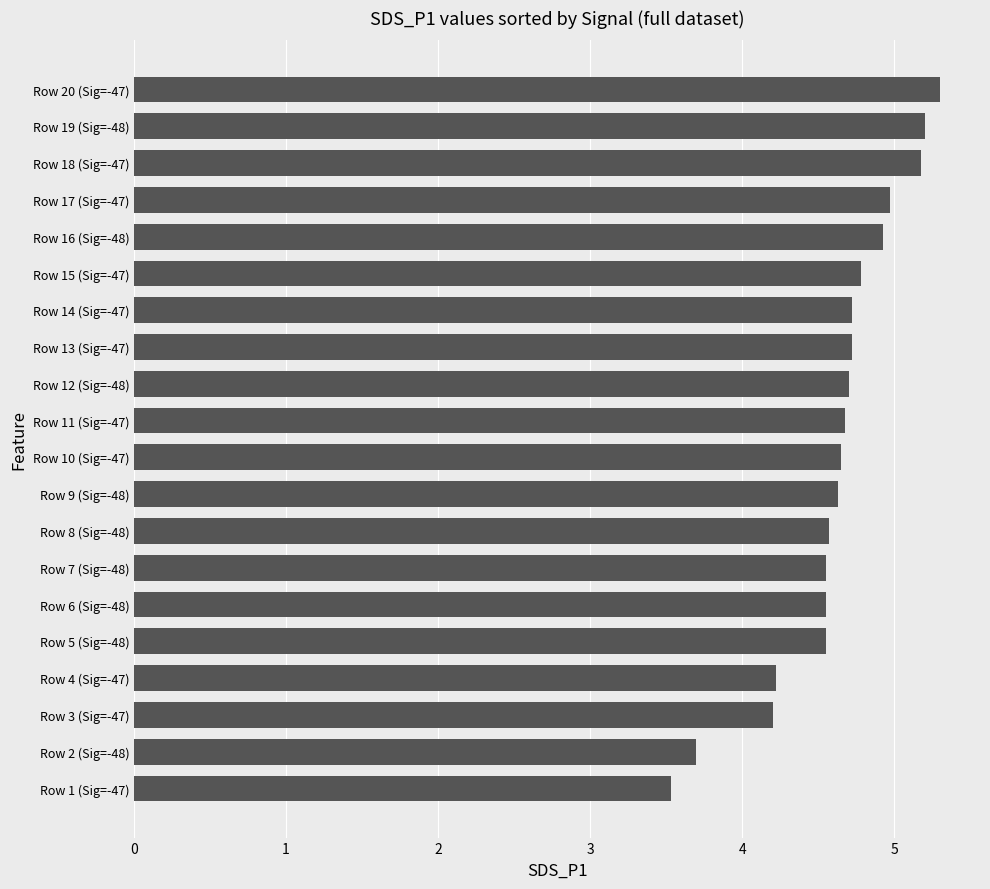

What is the difference between the values at Row 9 (Sig=-48) and Row 4 (Sig=-47)?

0.4